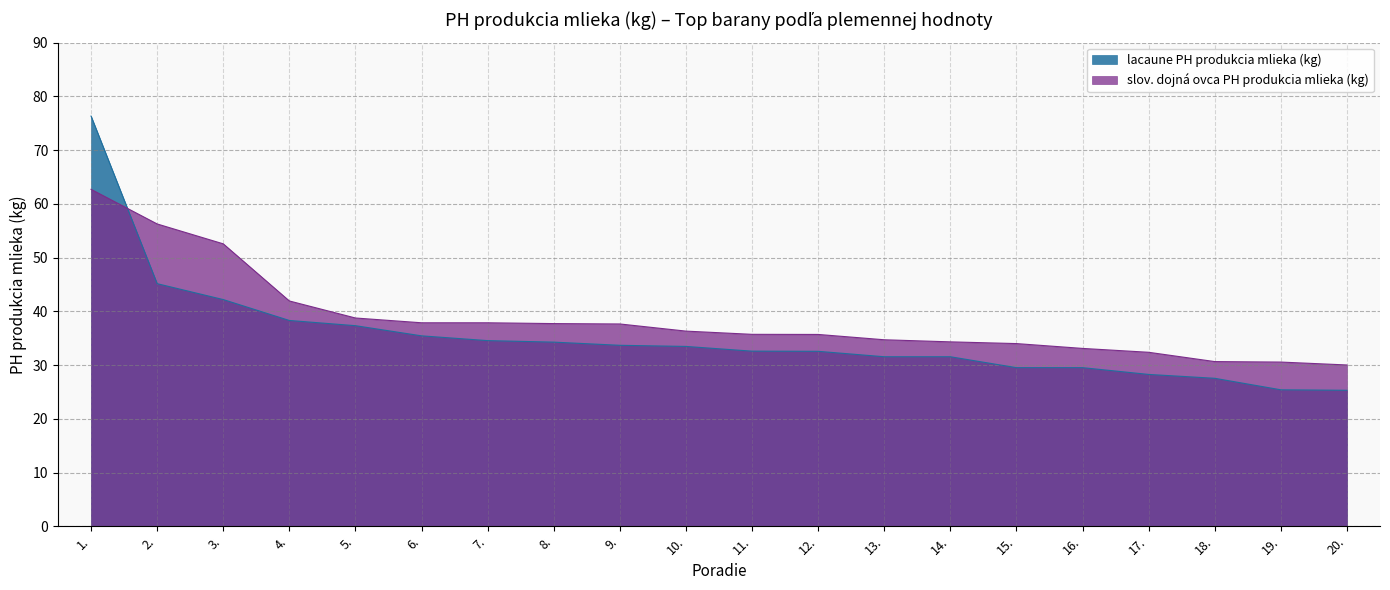

Is it true that slov. dojná ovca PH produkcia mlieka (kg) equals 15.5 at 19.?

False